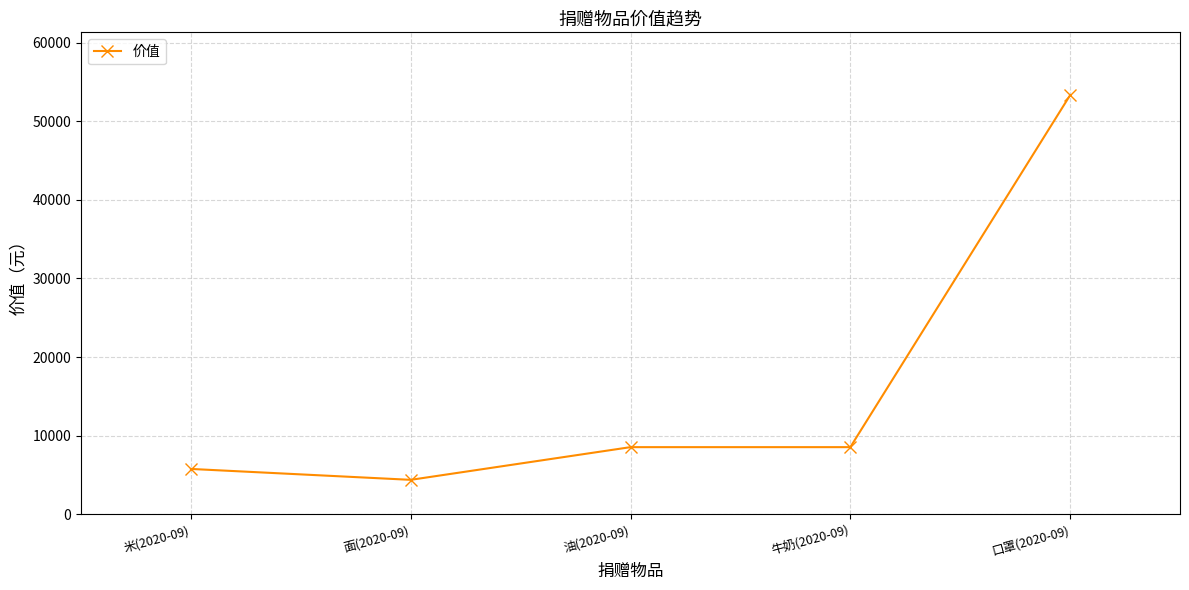

What is the sum of all values?

80570